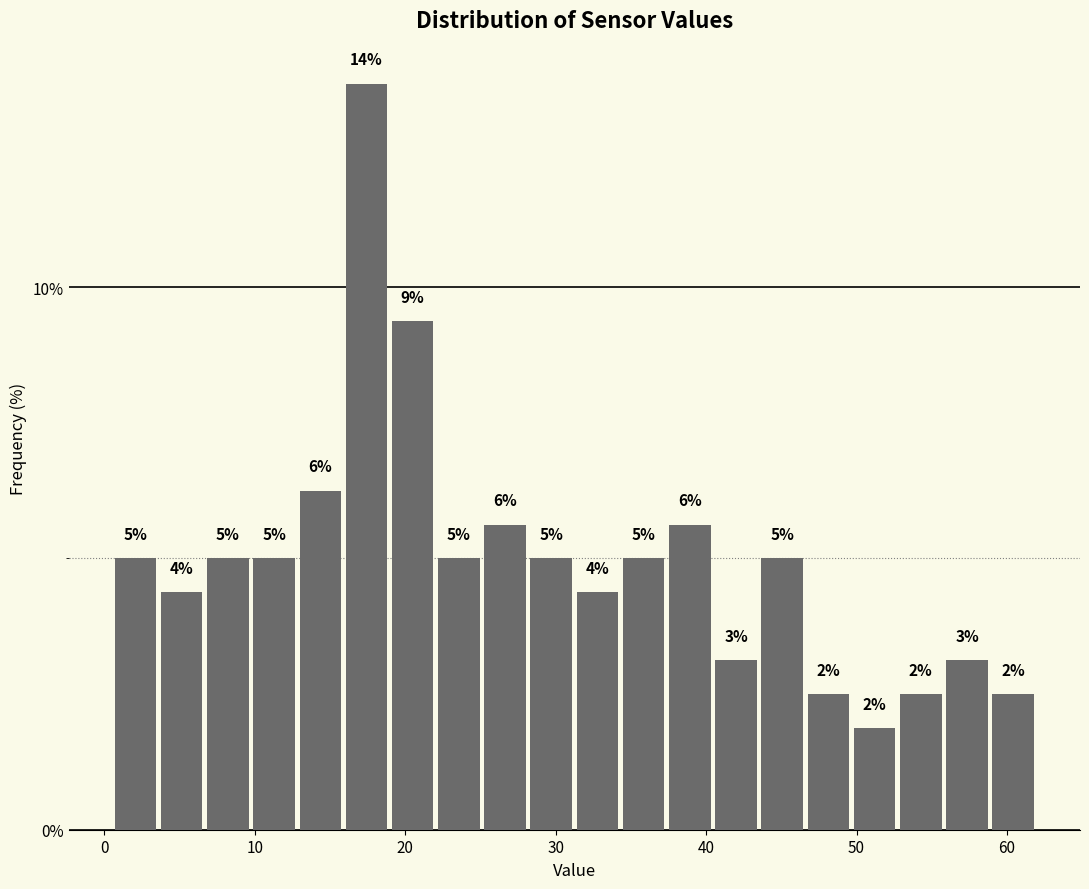

Read against the x-axis, roughly where is the centre of the tallest bar?

17